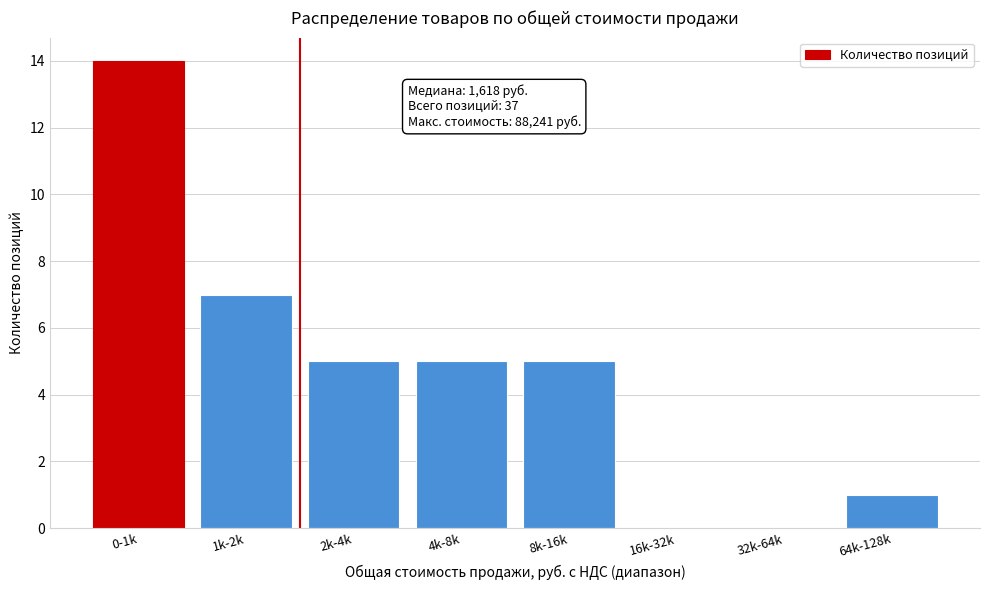

Reading left to right, extract all data points from this chart.

0-1k=14	1k-2k=7	2k-4k=5	4k-8k=5	8k-16k=5	16k-32k=0	32k-64k=0	64k-128k=1